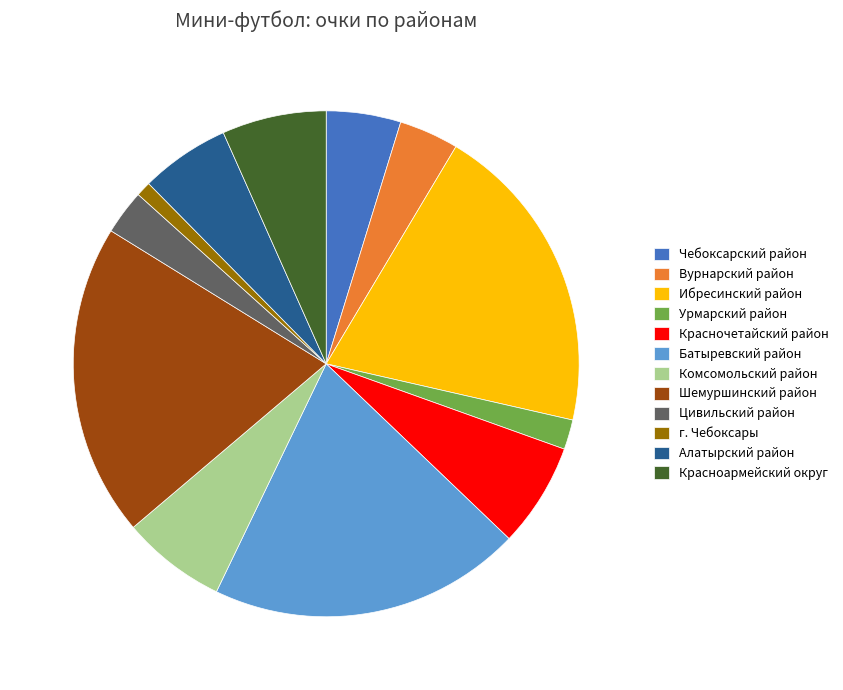

What is the ratio of the value at Урмарский район to the value at Алатырский район?

0.3